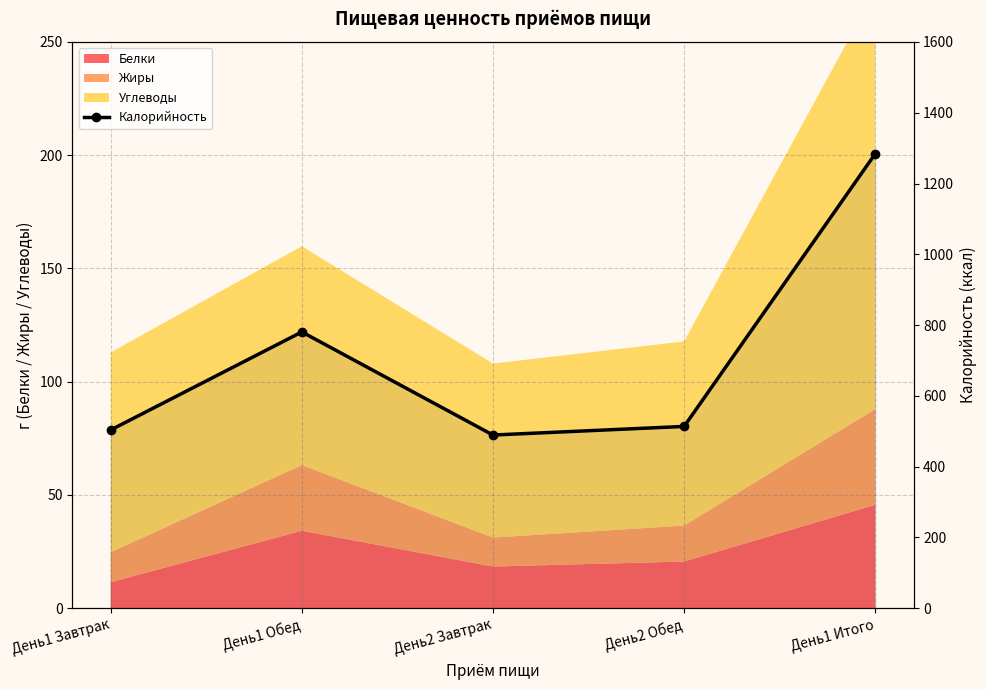

Reading left to right, extract all data points from this chart.

503.6	780.6	489.3	513.6	1284.2